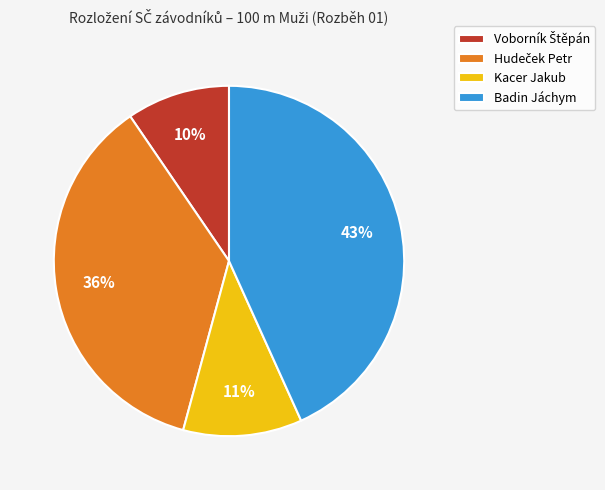

What is the largest slice in the pie chart?

Badin Jáchym